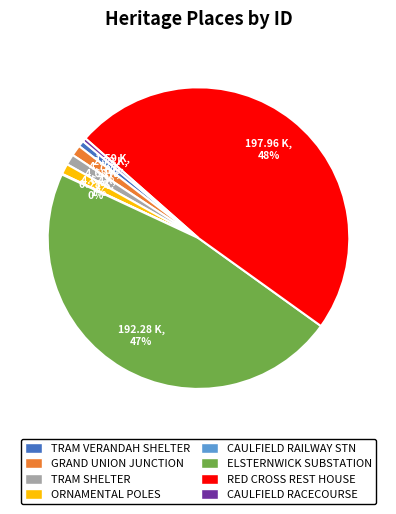

Do CAULFIELD RACECOURSE and TRAM VERANDAH SHELTER together represent more than half of the pie?

No